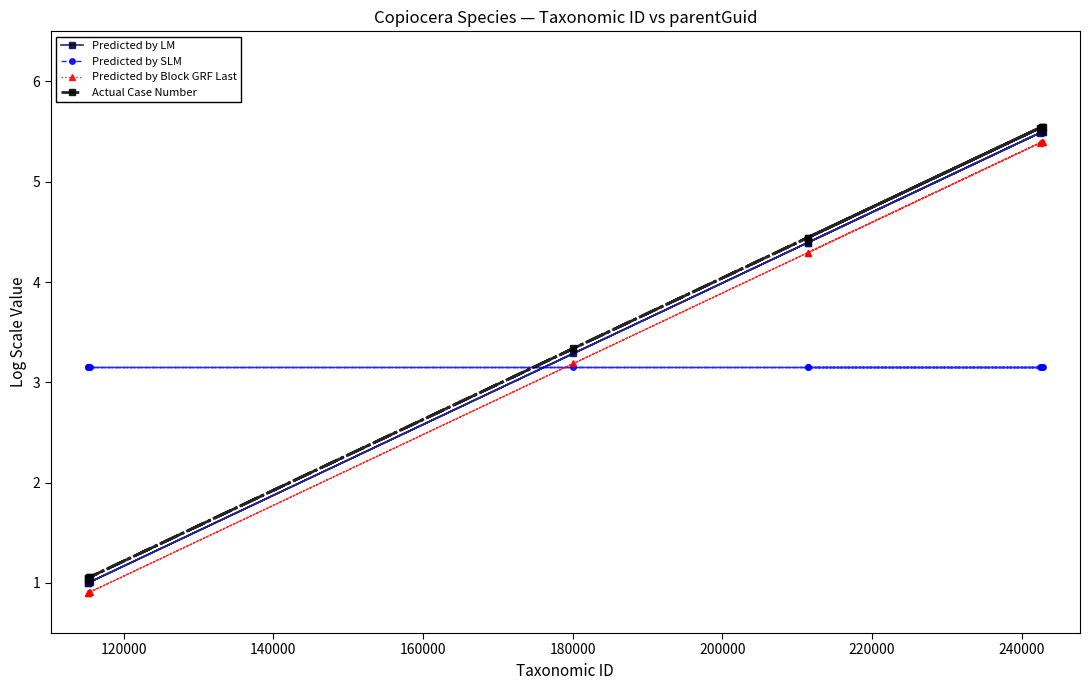

At how many categories does at least one series exceed 3?

11